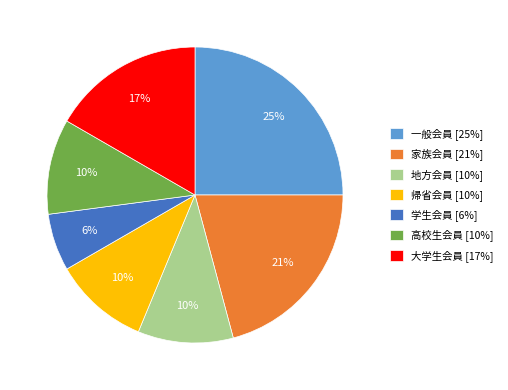

Which category has the biggest portion of the pie?

一般会員